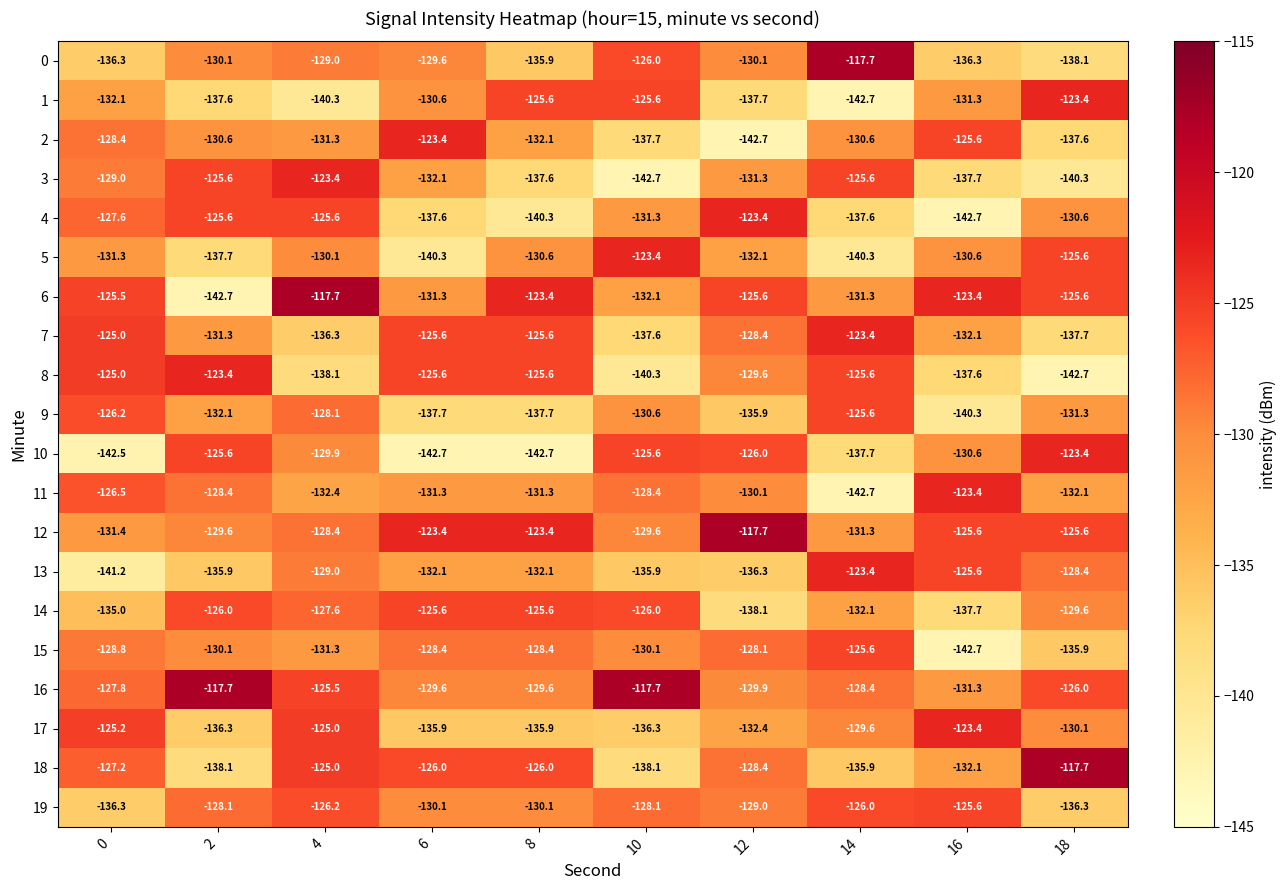

What is the approximate value of 8 at 0?

-125.0